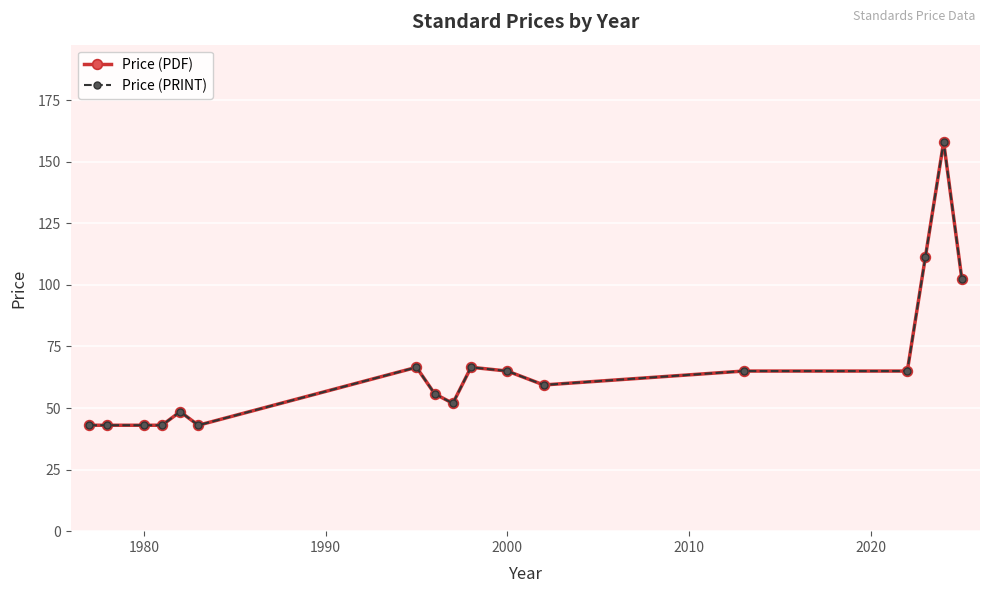

What is the greatest value displayed?

158.0